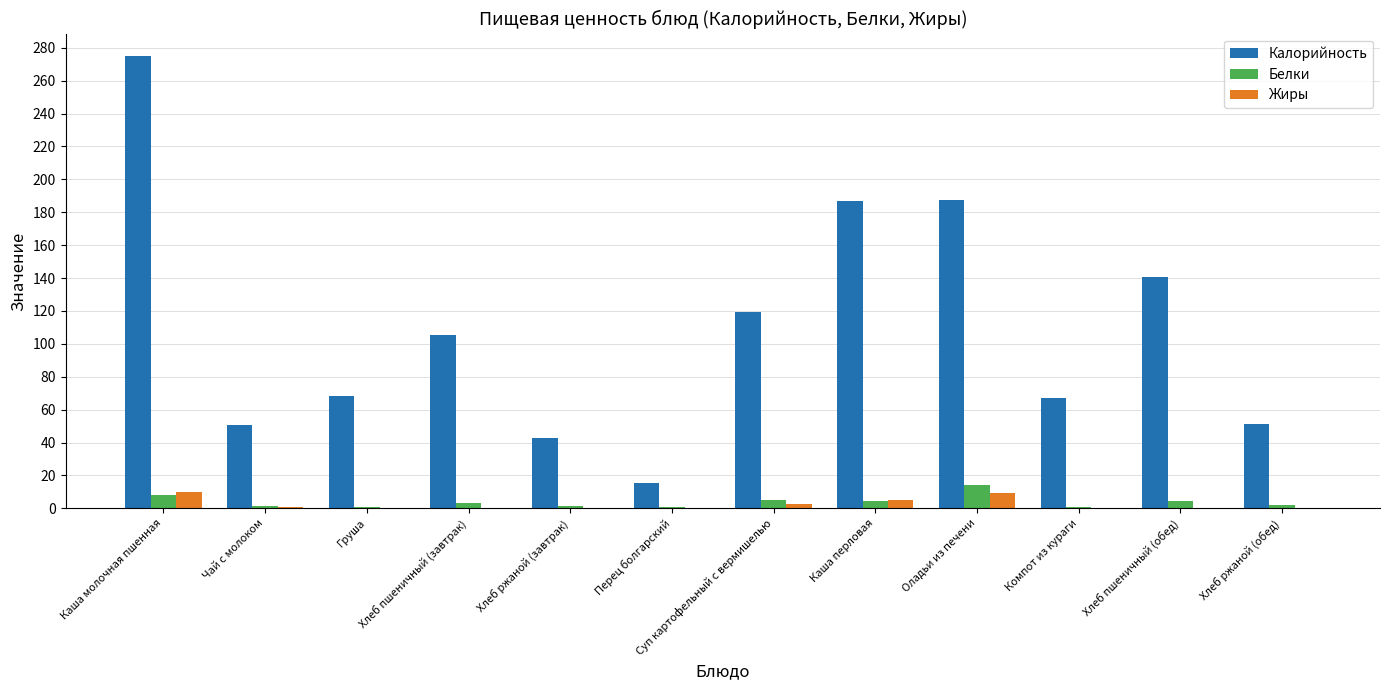

What is the highest value of the Калорийность series?

274.9